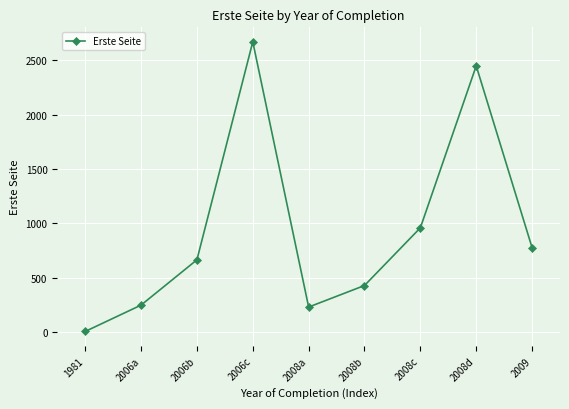

What is the change in value from 2008b to 2009?

+348